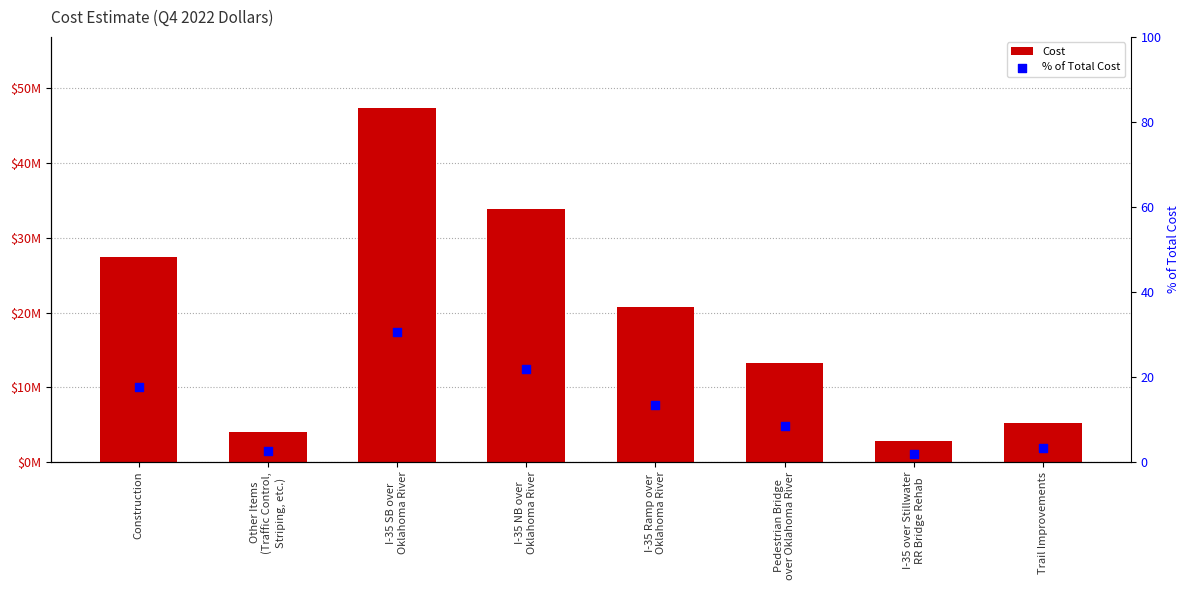

Which series has the widest spread of Y values?

Cost